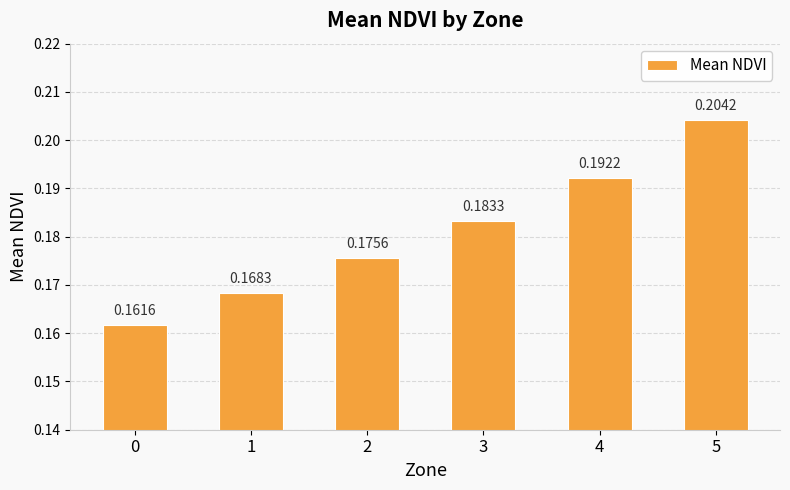

How many bars are there in total?

6